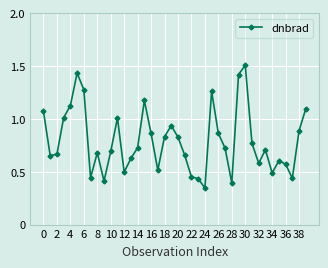

True or false: the data has more than 0 interior local peaks.

True